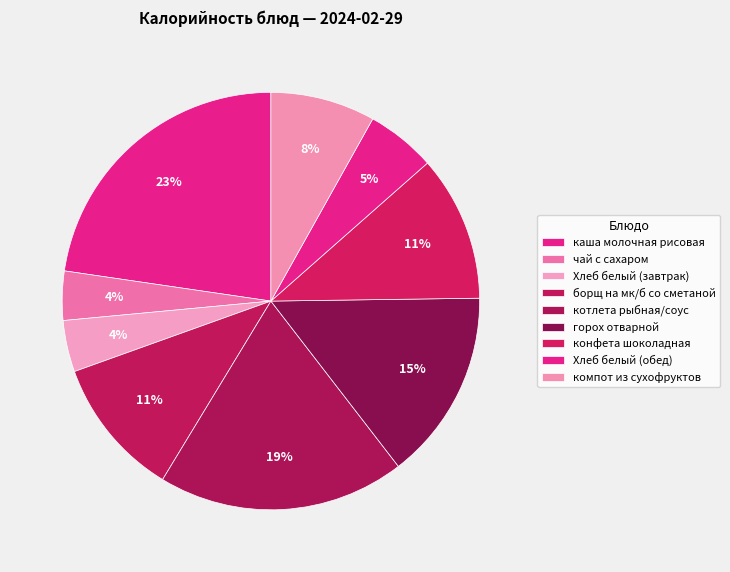

Count the number of slices in the pie.

9